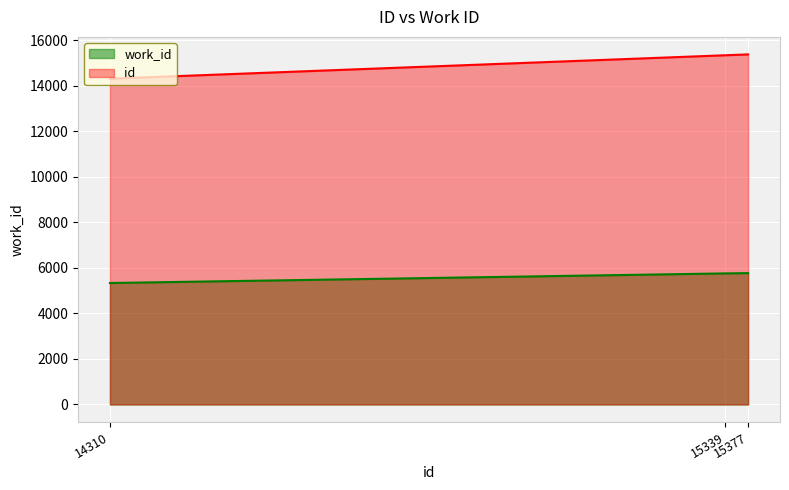

At which category is the sum across all series the highest?

15377